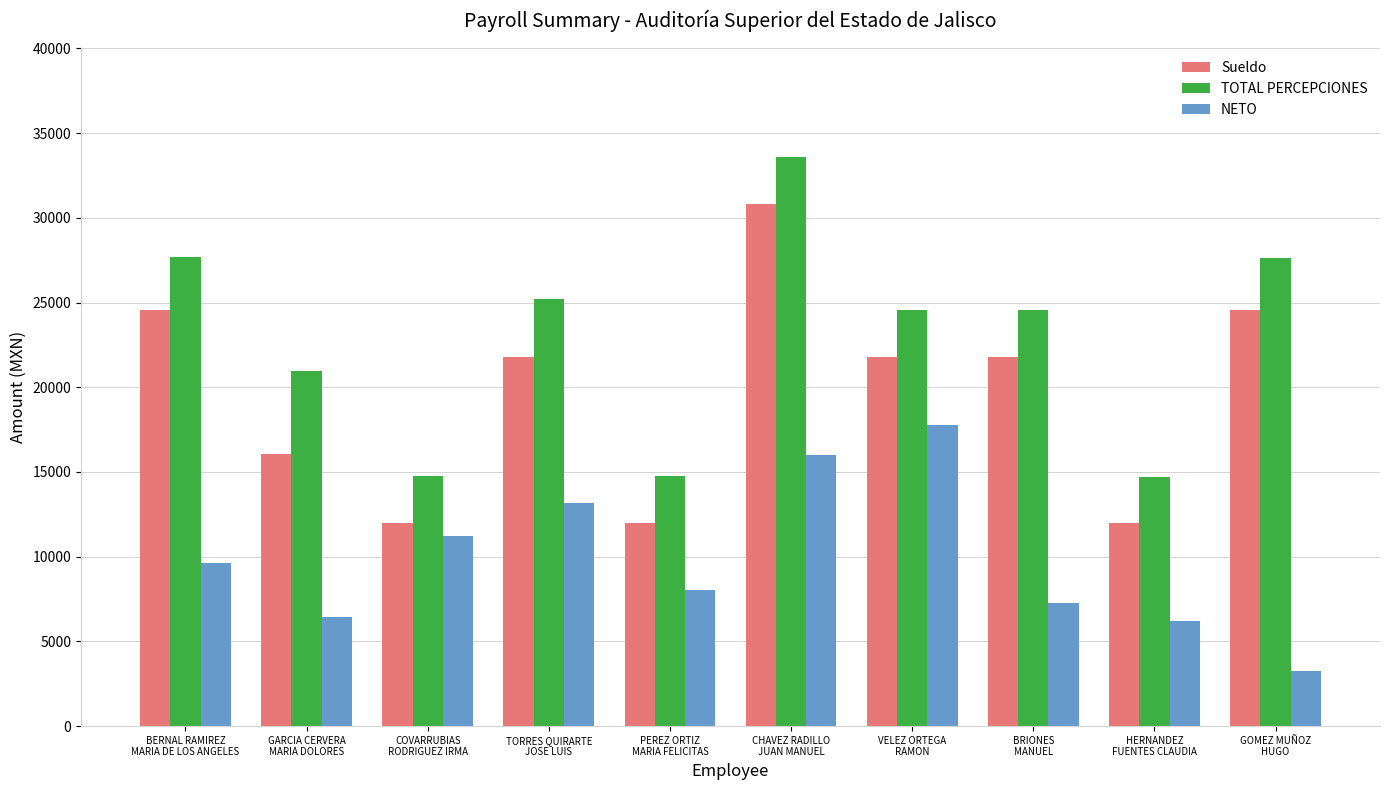

Is the value of NETO at GOMEZ MUÑOZ
HUGO greater than the value of Sueldo at GOMEZ MUÑOZ
HUGO?

No